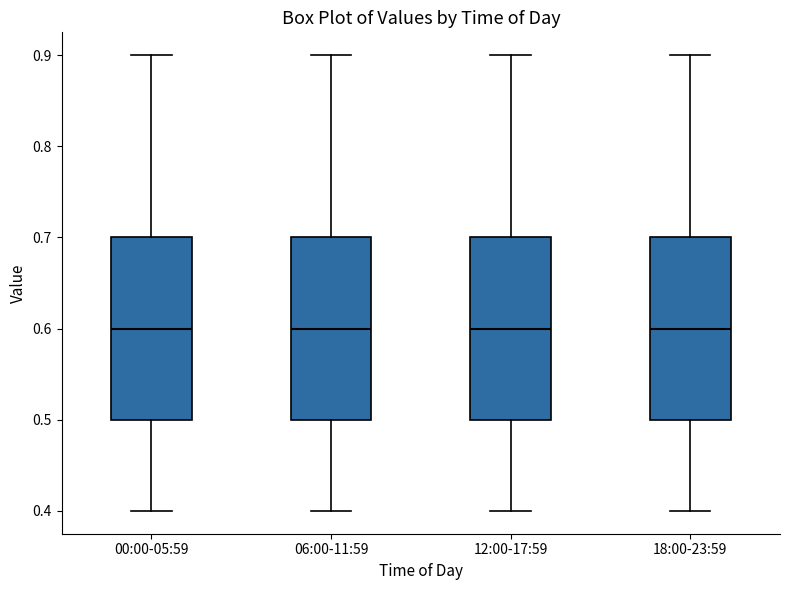

Where does the upper whisker of the box for 12:00-17:59 end on the y-axis? The values are not printed on the chart, so give them approximately, as read against the axis.

0.9